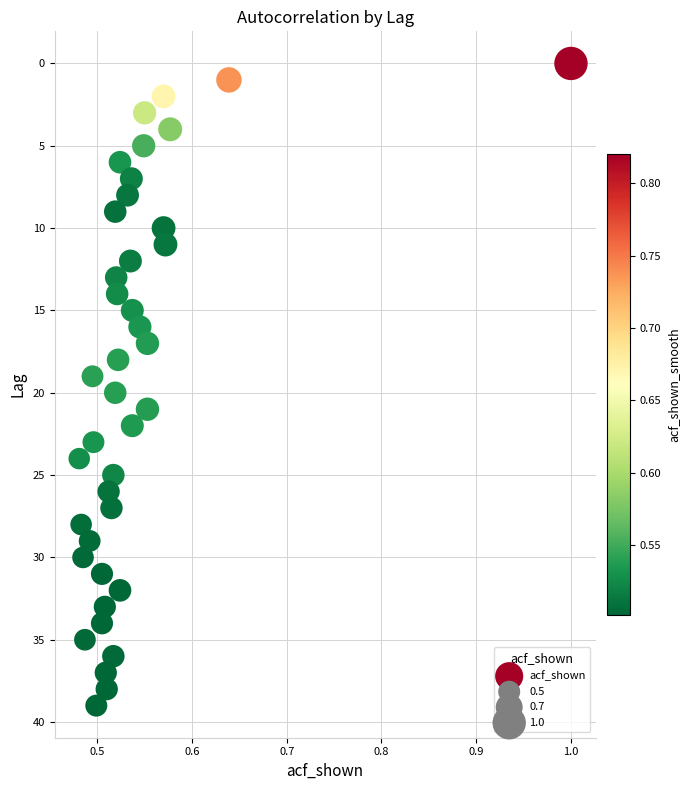

What is the range of Y values (max minus min)?

39